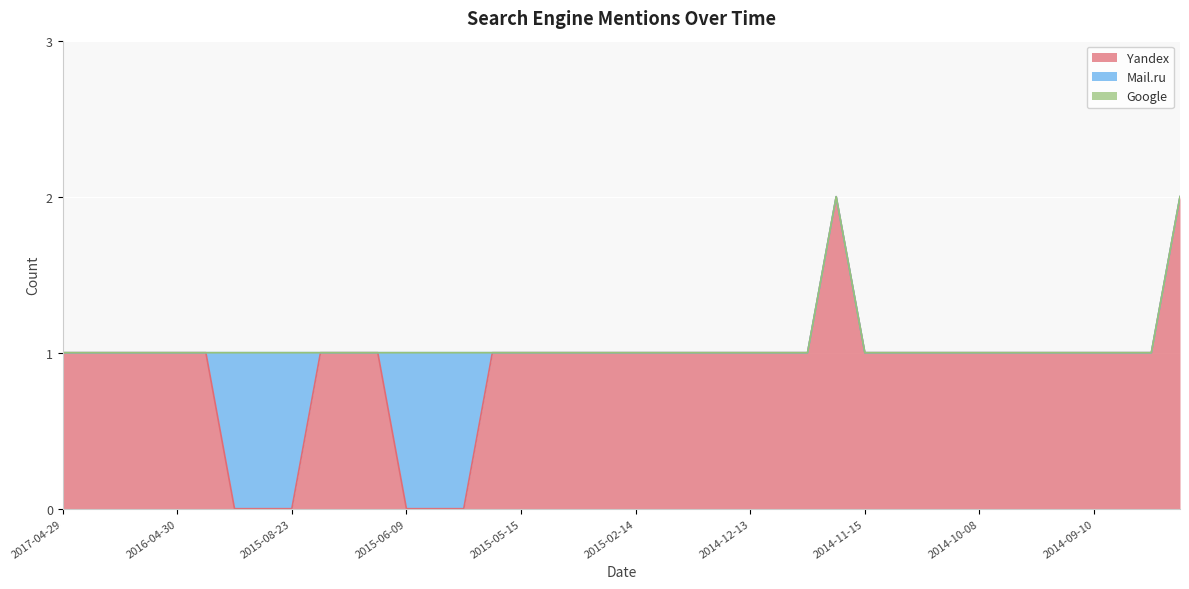

True or false: Mail.ru has more than 2 points higher than both neighbors.

False